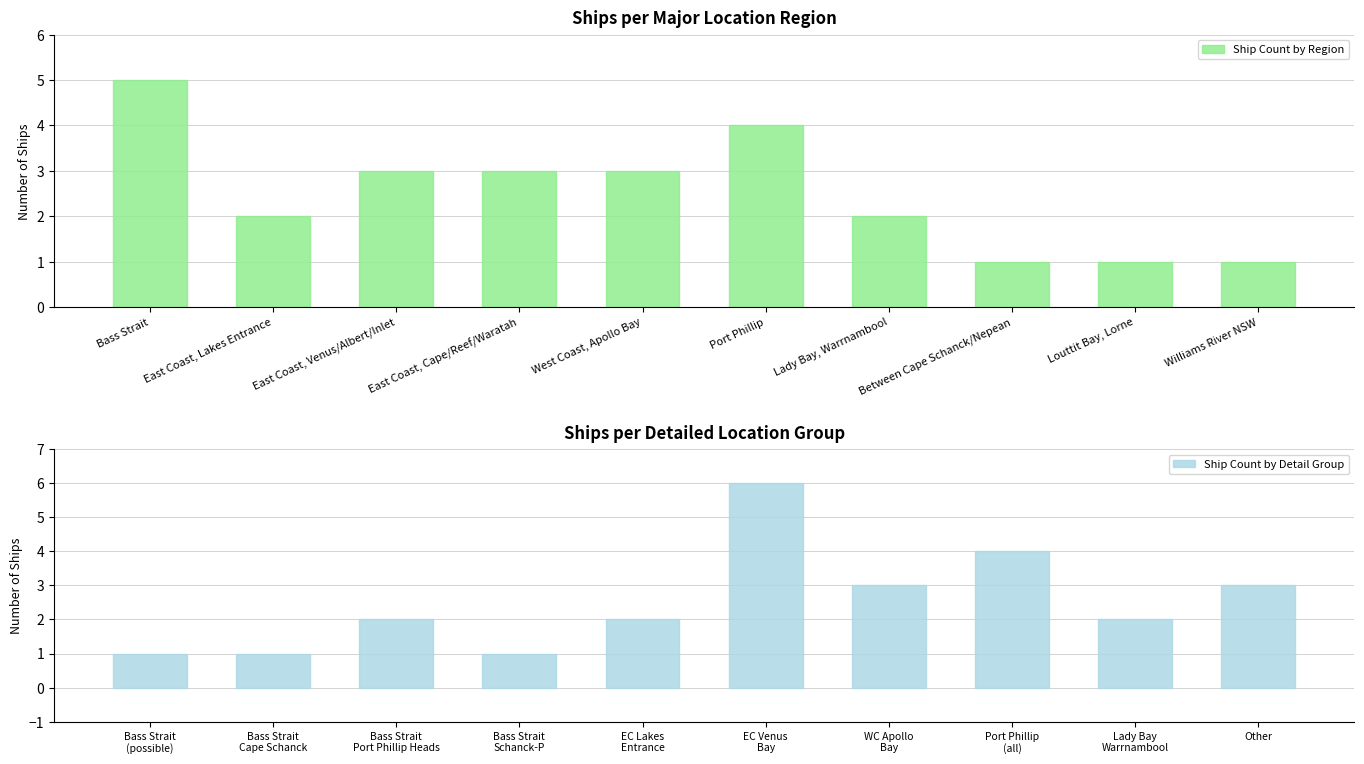

How many distinct data groups are displayed?

2